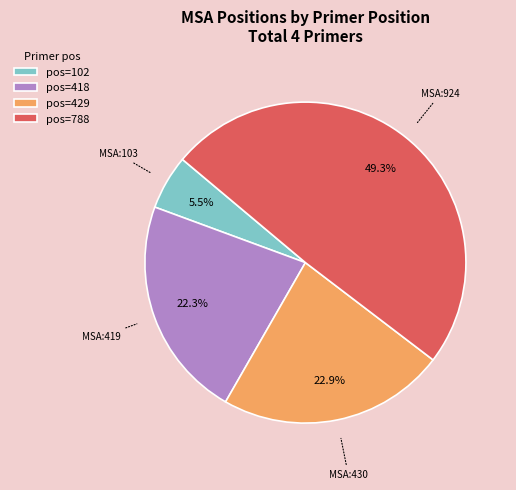

Which has a higher value, pos=418 or pos=102?

pos=418